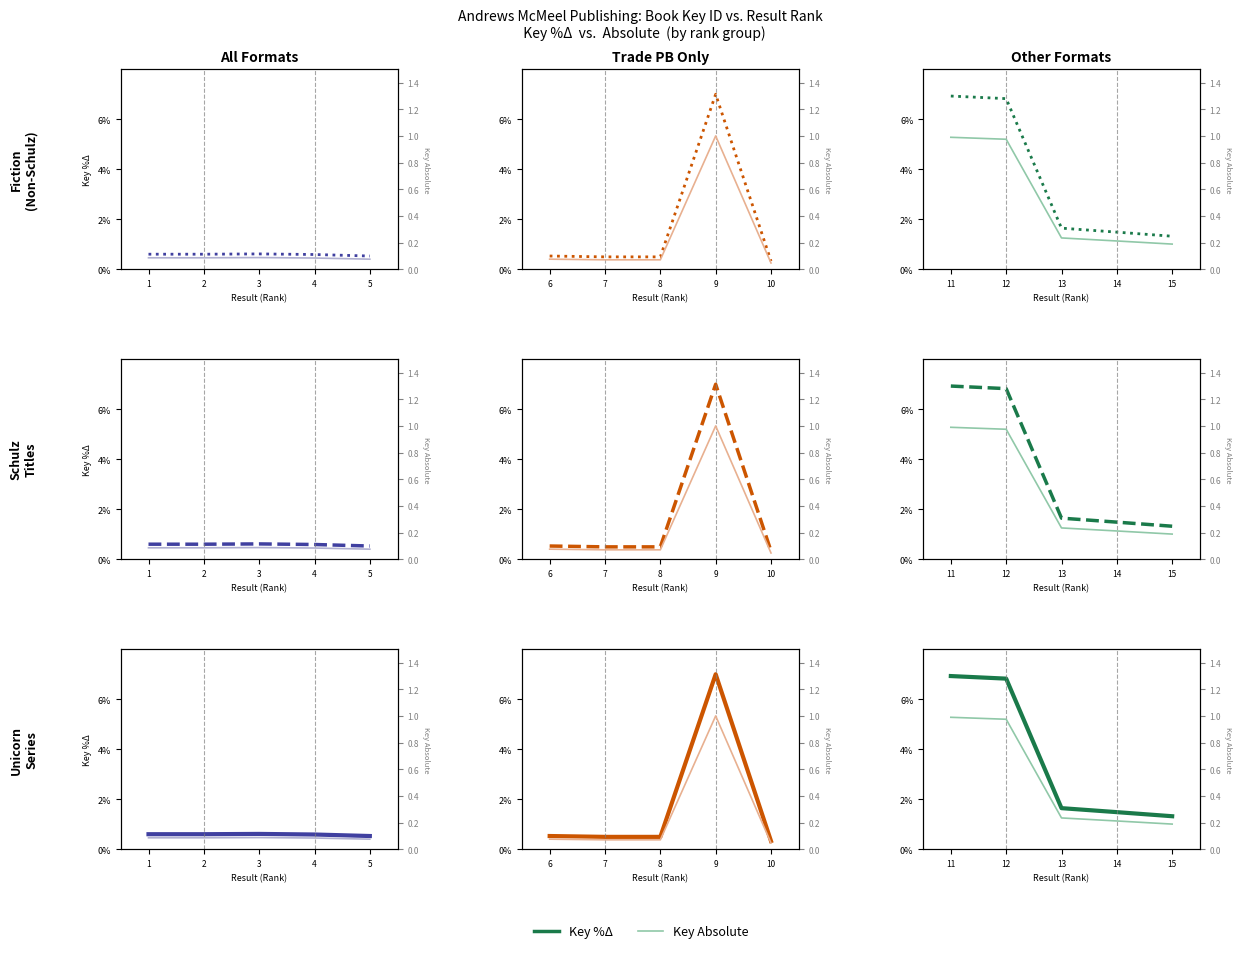

True or false: Key Absolute and Key %Δ cross at least once.

False